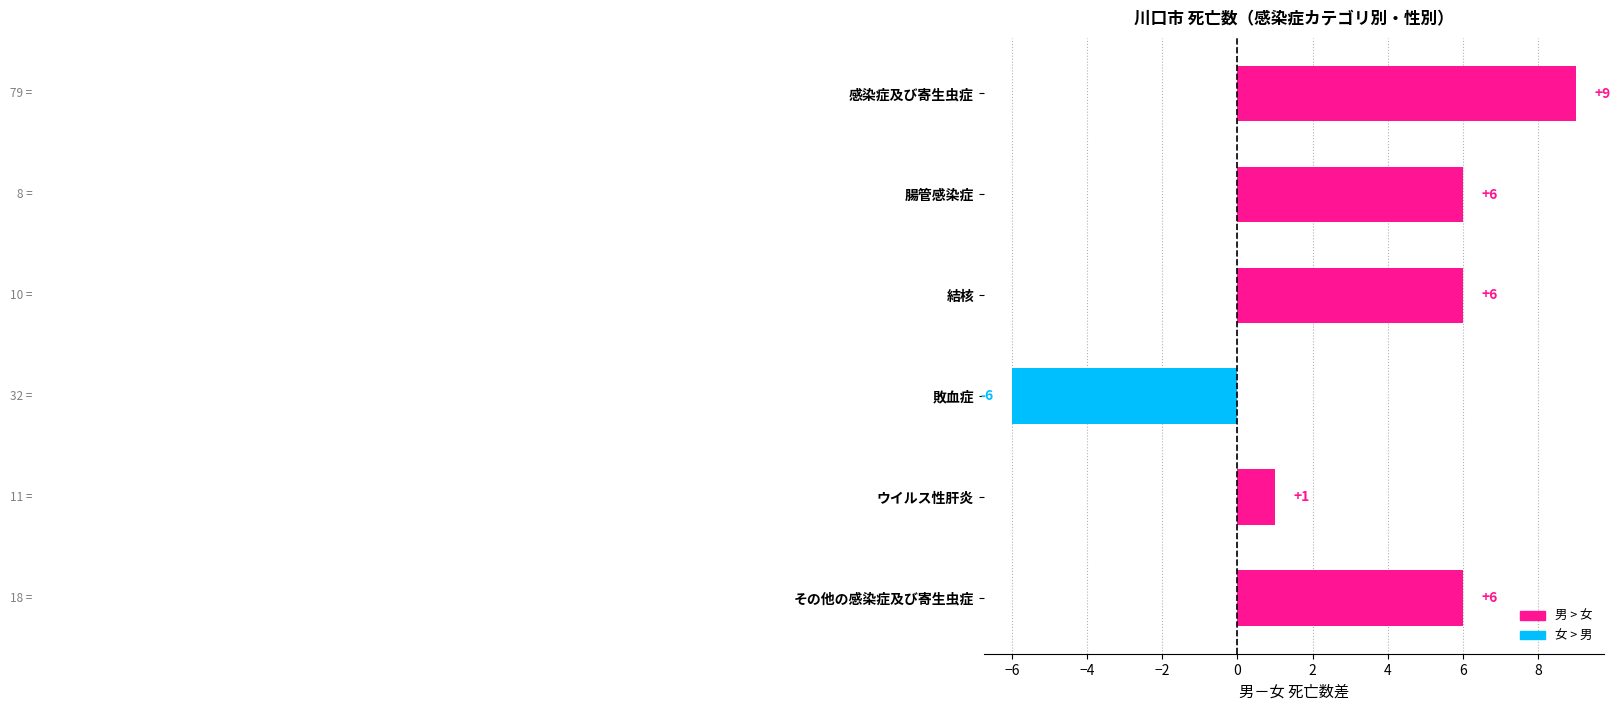

How many values are between 1 and 6?

4